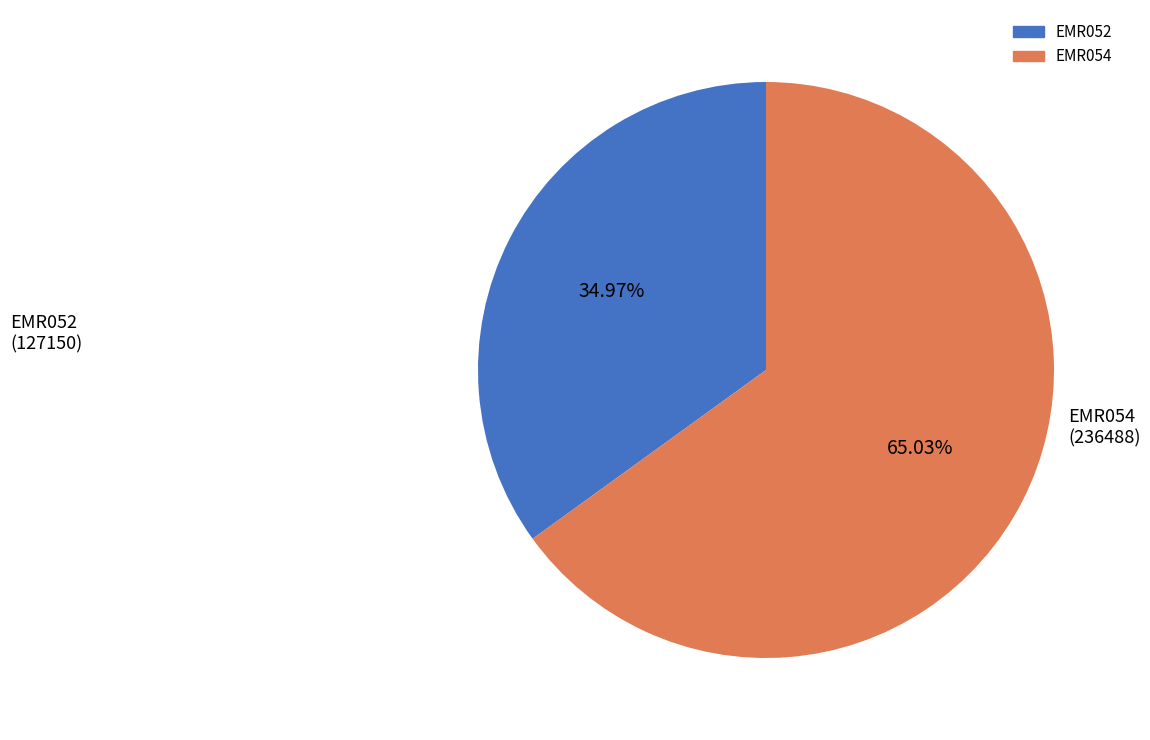

What is the ratio of the value at EMR052 to the value at EMR054?

0.5